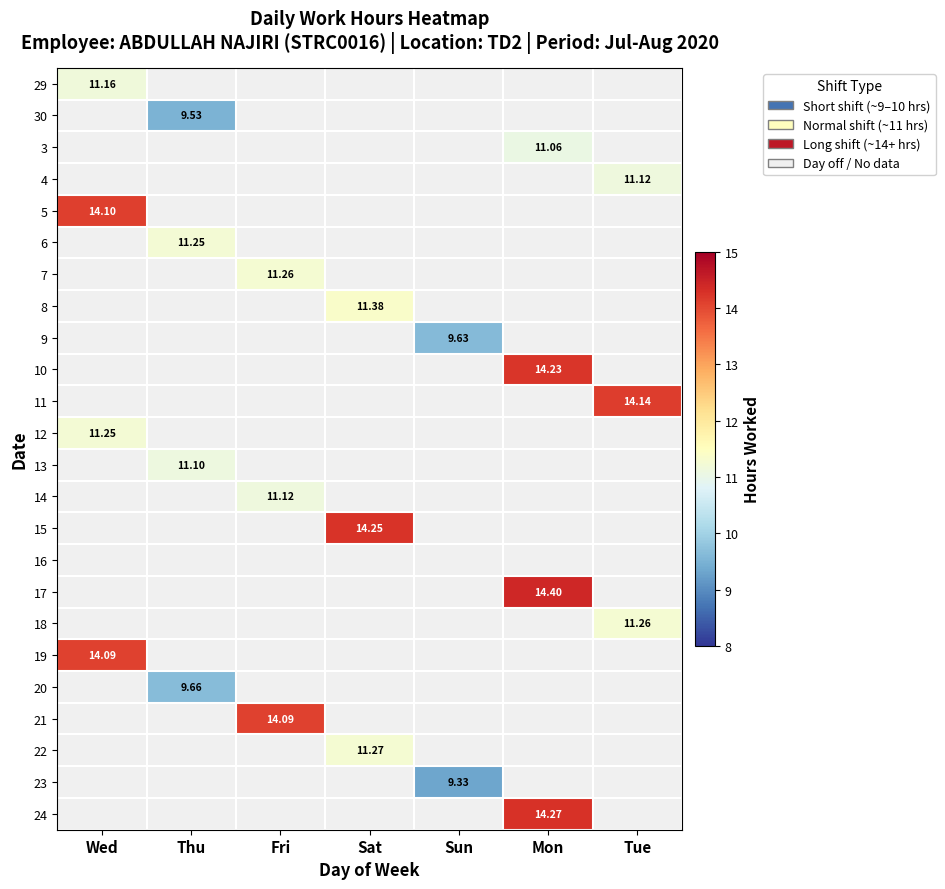

True or false: 8 has a value of 11.4 at Sat.

True